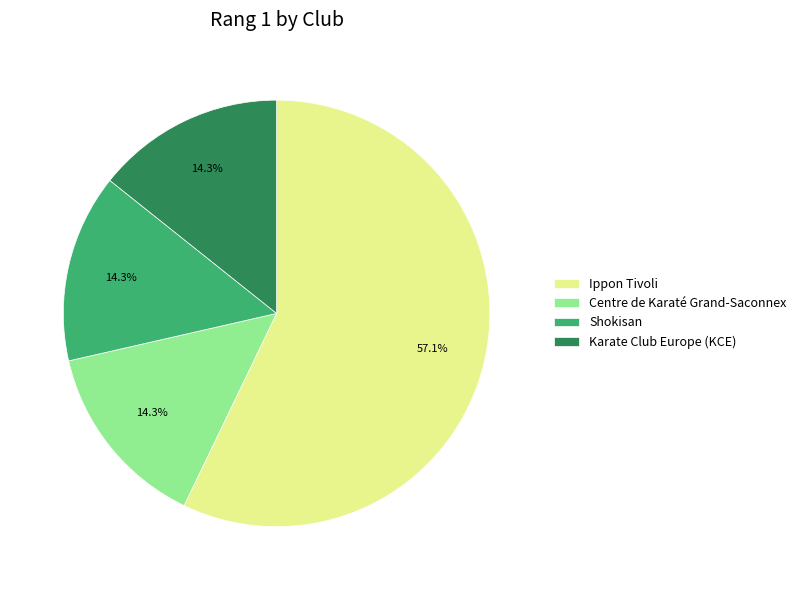

How many slices are in this pie chart?

4